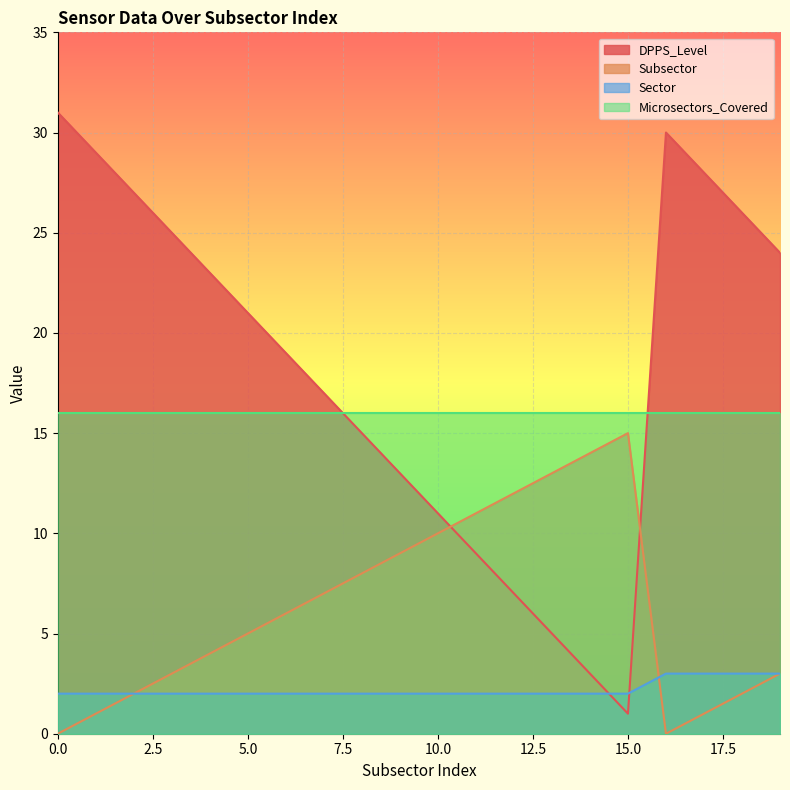

In Subsector, how many points are lower than both neighbors (excluding endpoints)?

1